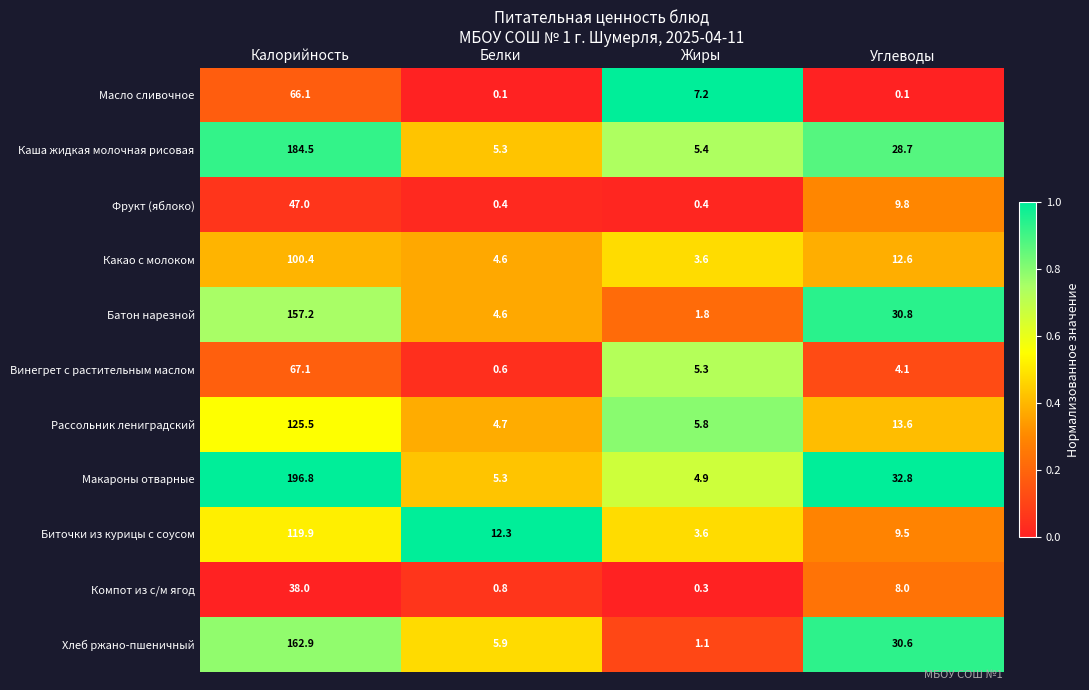

At which label does Рассольник лениградский first exceed 13?

Калорийность